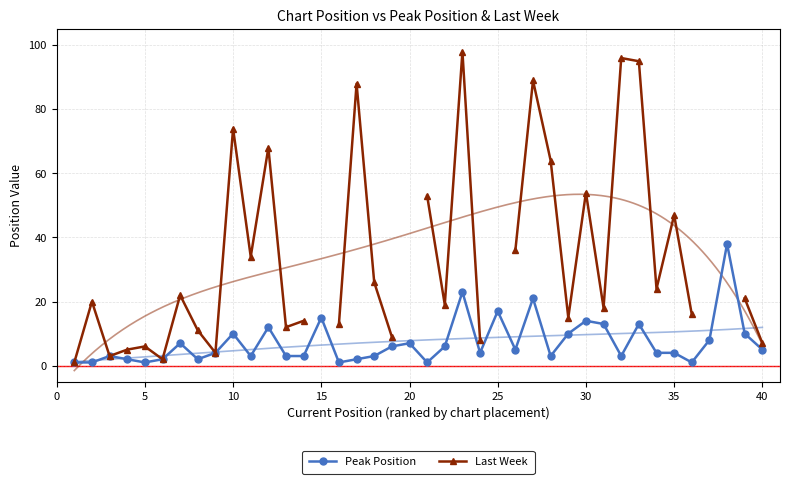

True or false: Peak Position has a value of 14 at 30.

True